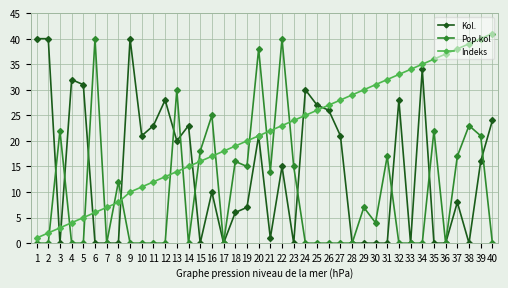

How many categories are shown in the chart?

40